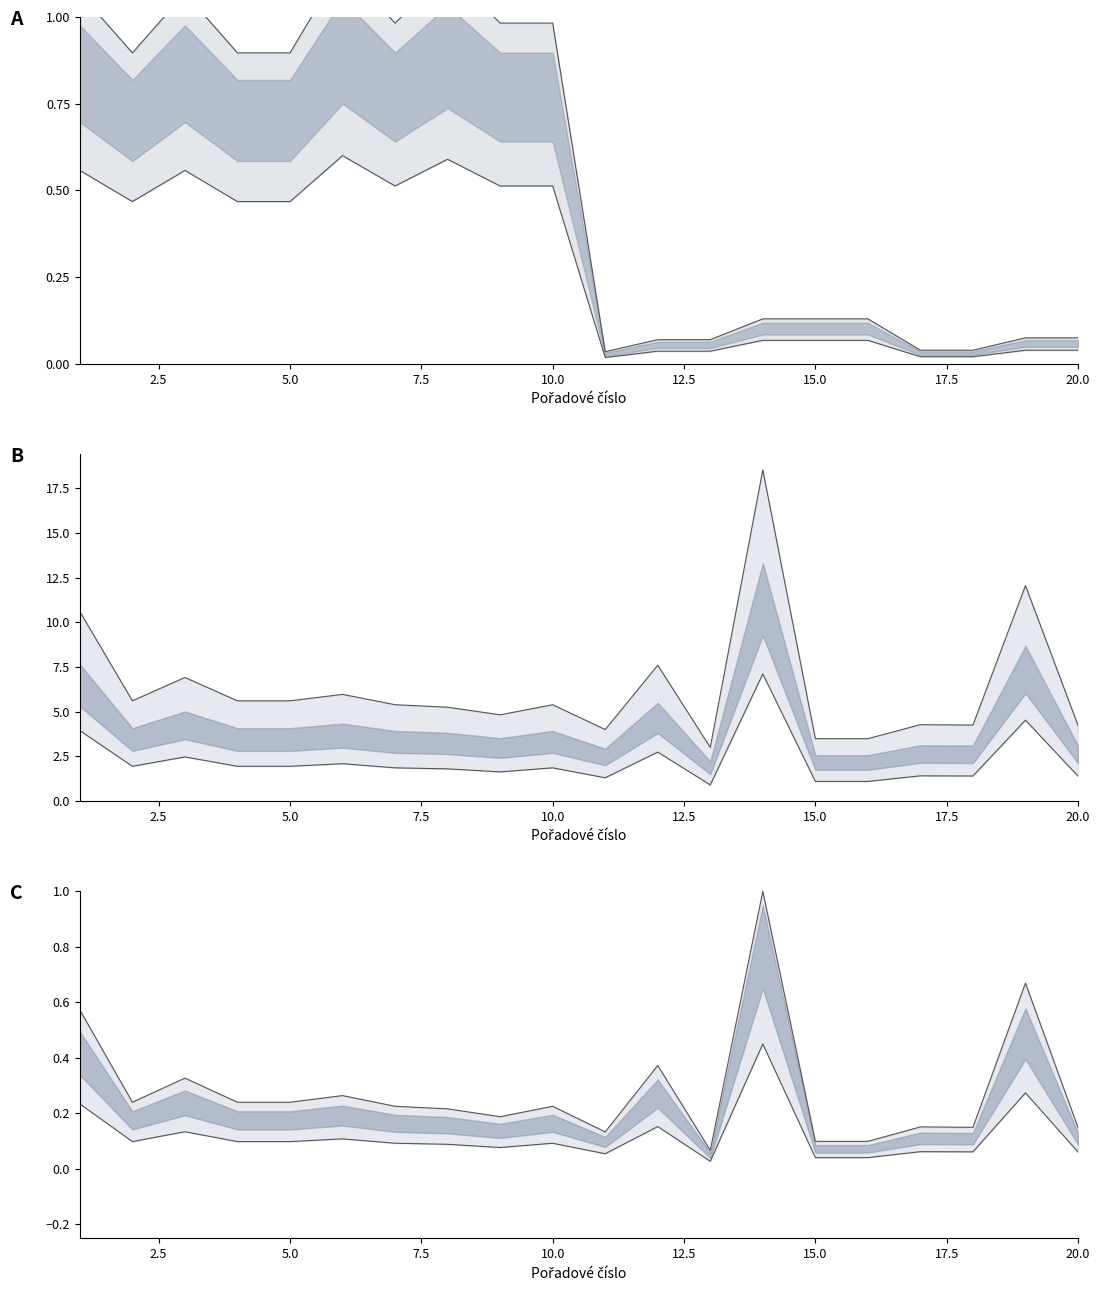

At how many categories does at least one series exceed 3?

19